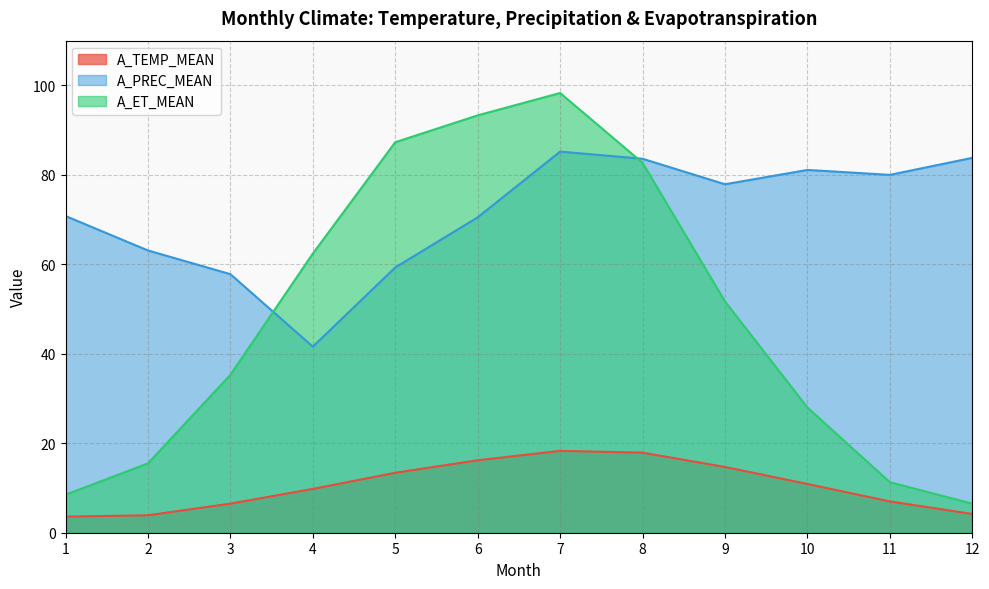

Between 5 and 7, which series saw the biggest shift?

A_PREC_MEAN